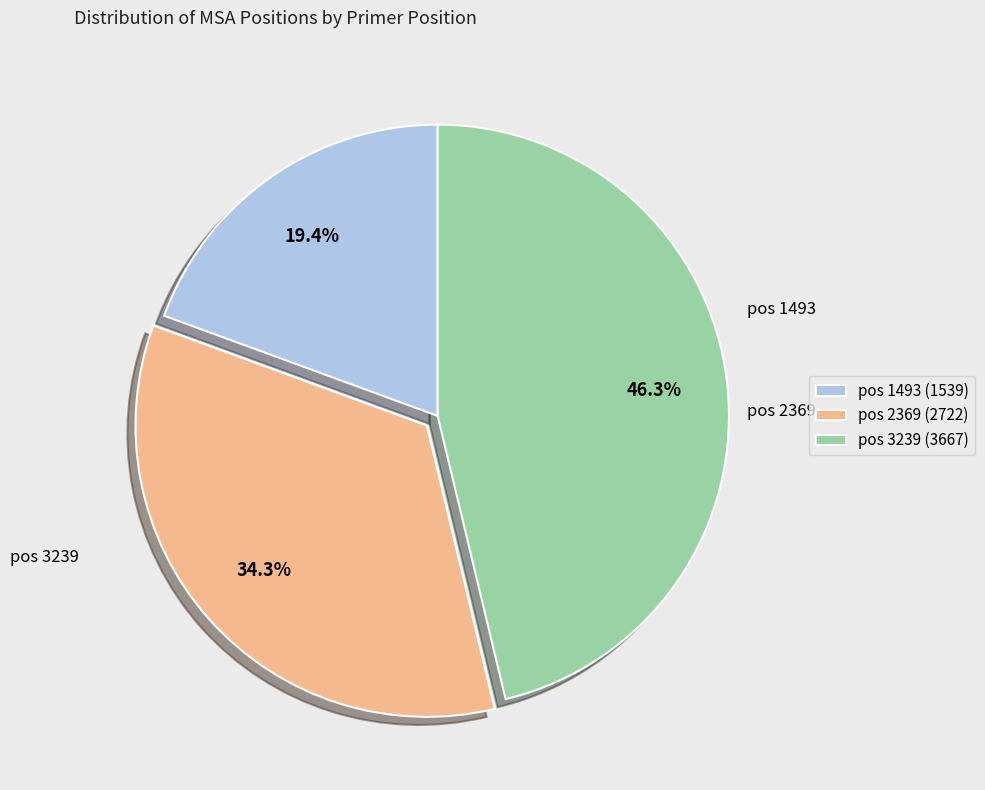

Which category has the biggest portion of the pie?

pos 3239 (3667)